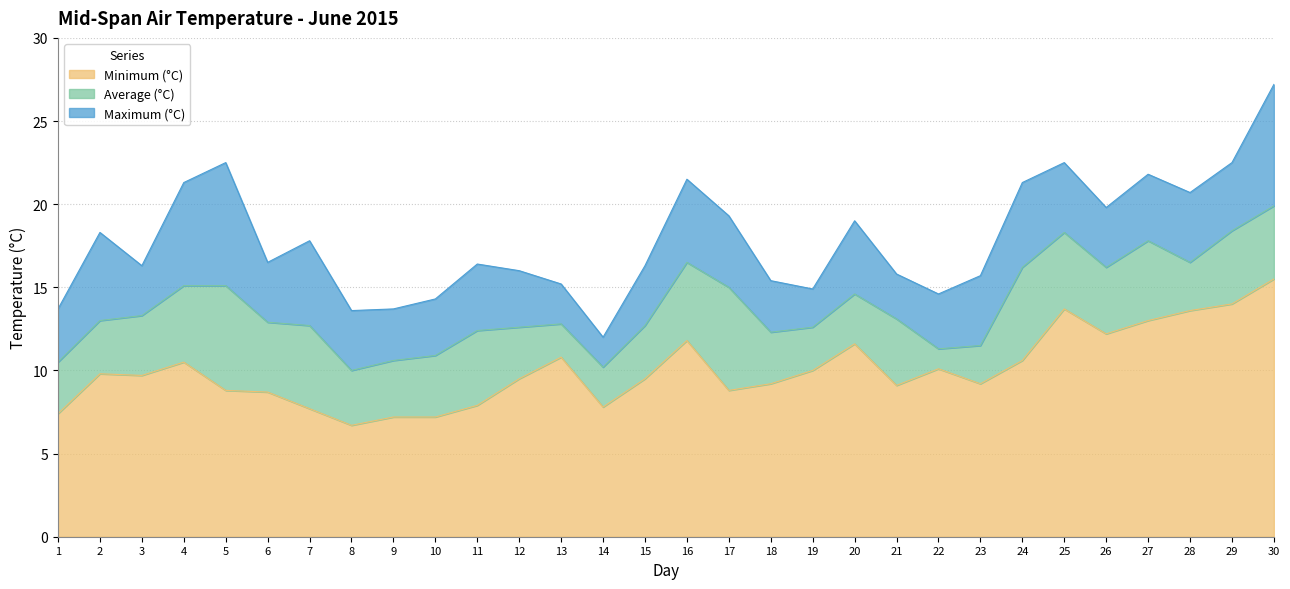

Reading left to right, transcribe all the data shown in this chart.

Maximum (°C): 1=13.7	2=18.3	3=16.3	4=21.3	5=22.5	6=16.5	7=17.8	8=13.6	9=13.7	10=14.3	11=16.4	12=16.0	13=15.2	14=12.0	15=16.3	16=21.5	17=19.3	18=15.4	19=14.9	20=19.0	21=15.8	22=14.6	23=15.7	24=21.3	25=22.5	26=19.8	27=21.8	28=20.7	29=22.5	30=27.2
Minimum (°C): 1=7.4	2=9.8	3=9.7	4=10.5	5=8.8	6=8.7	7=7.7	8=6.7	9=7.2	10=7.2	11=7.9	12=9.5	13=10.8	14=7.8	15=9.5	16=11.8	17=8.8	18=9.2	19=10.0	20=11.6	21=9.1	22=10.1	23=9.2	24=10.6	25=13.7	26=12.2	27=13.0	28=13.6	29=14.0	30=15.5
Average (°C): 1=10.5	2=13.0	3=13.3	4=15.1	5=15.1	6=12.9	7=12.7	8=10.0	9=10.6	10=10.9	11=12.4	12=12.6	13=12.8	14=10.2	15=12.7	16=16.5	17=15.0	18=12.3	19=12.6	20=14.6	21=13.1	22=11.3	23=11.5	24=16.2	25=18.3	26=16.2	27=17.8	28=16.5	29=18.4	30=19.9